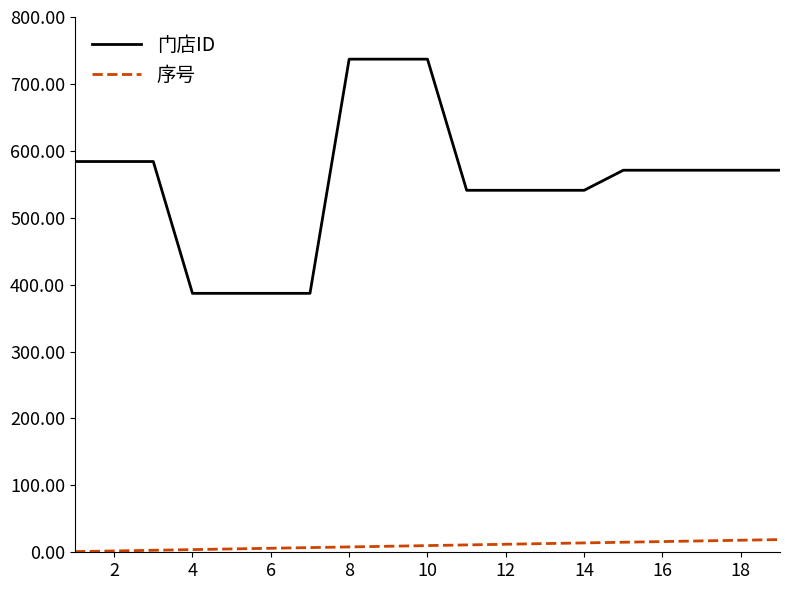

What are all the series names shown in the legend?

门店ID, 序号